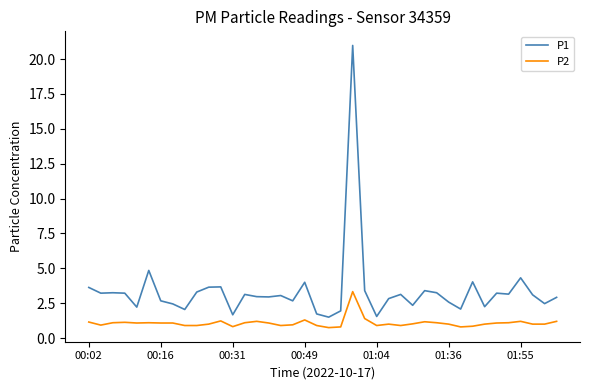

Does the chart have visible grid lines?

No